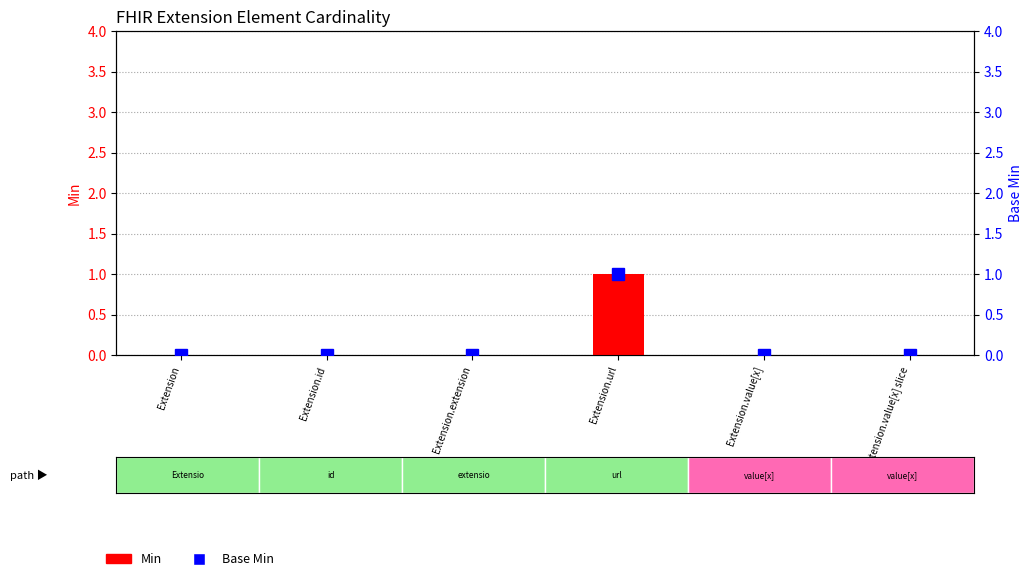

Between Extension.url and Extension.value[x], which series saw the biggest shift?

Min